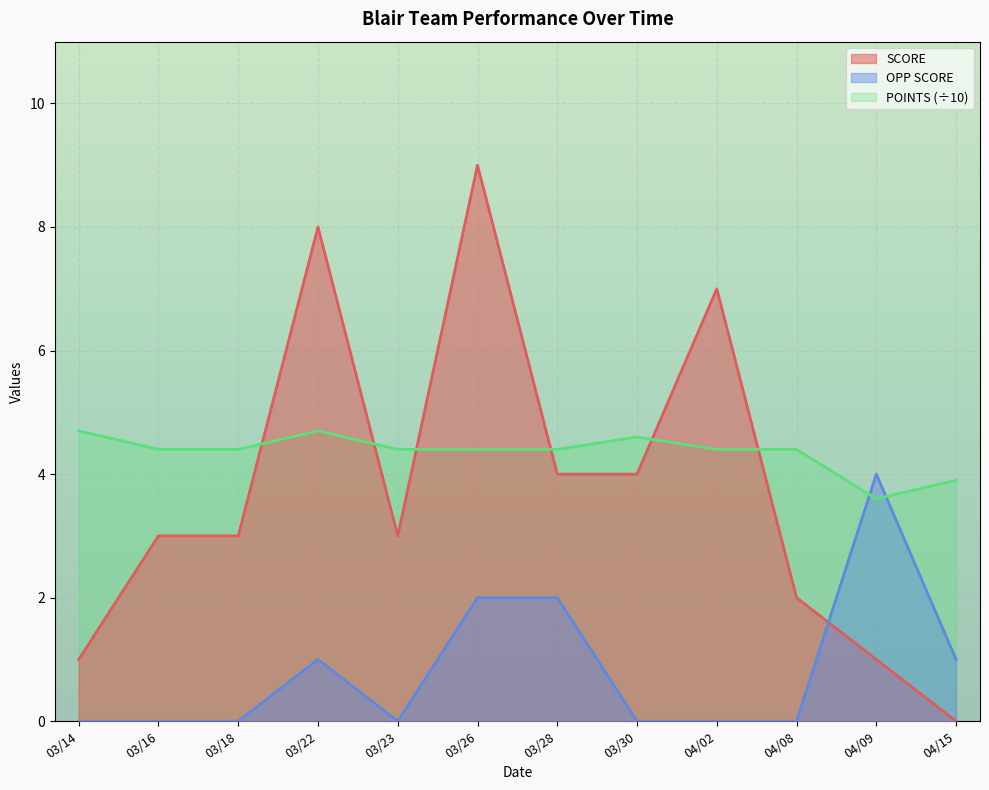

Reading left to right, extract all data points from this chart.

SCORE: 03/14=1.0	03/16=3.0	03/18=3.0	03/22=8.0	03/23=3.0	03/26=9.0	03/28=4.0	03/30=4.0	04/02=7.0	04/08=2.0	04/09=1.0	04/15=0.0
OPP SCORE: 03/14=0.0	03/16=0.0	03/18=0.0	03/22=1.0	03/23=0.0	03/26=2.0	03/28=2.0	03/30=0.0	04/02=0.0	04/08=0.0	04/09=4.0	04/15=1.0
POINTS: 03/14=4.7	03/16=4.4	03/18=4.4	03/22=4.7	03/23=4.4	03/26=4.4	03/28=4.4	03/30=4.6	04/02=4.4	04/08=4.4	04/09=3.6	04/15=3.9